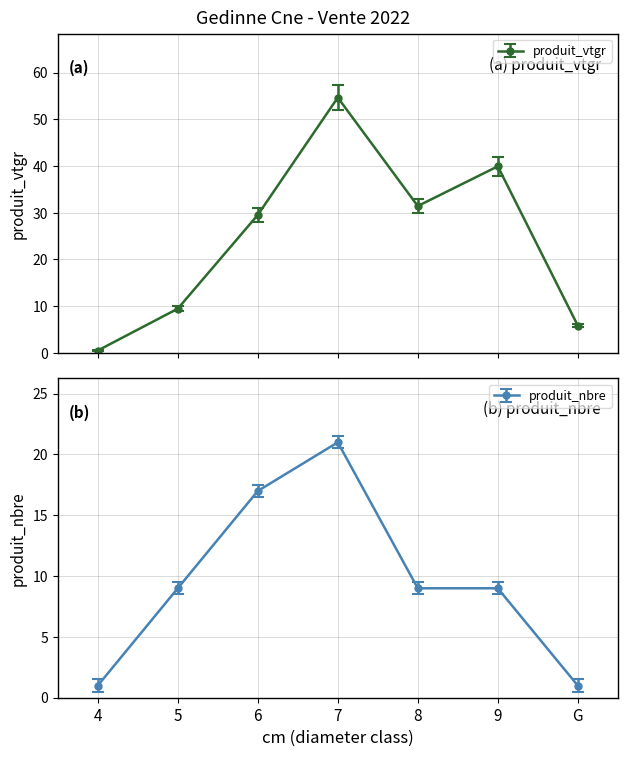

What are all the series names shown in the legend?

produit_vtgr, produit_nbre